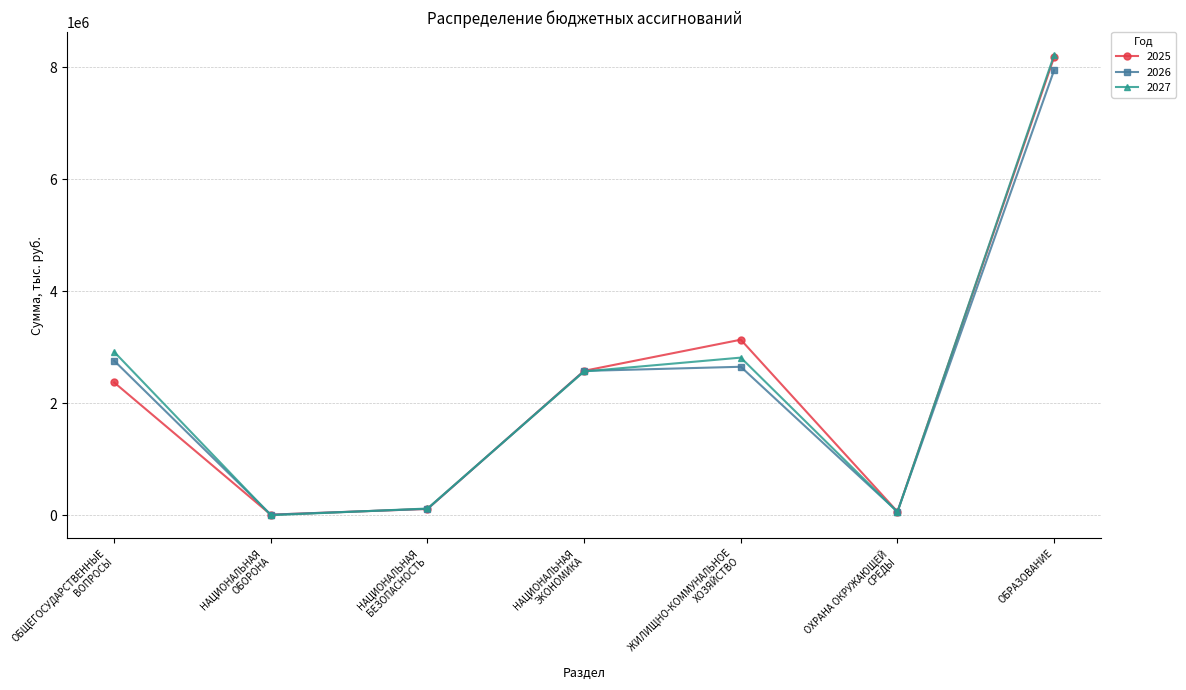

What is the difference between the highest and lowest values at НАЦИОНАЛЬНАЯ
ЭКОНОМИКА?

11153.1